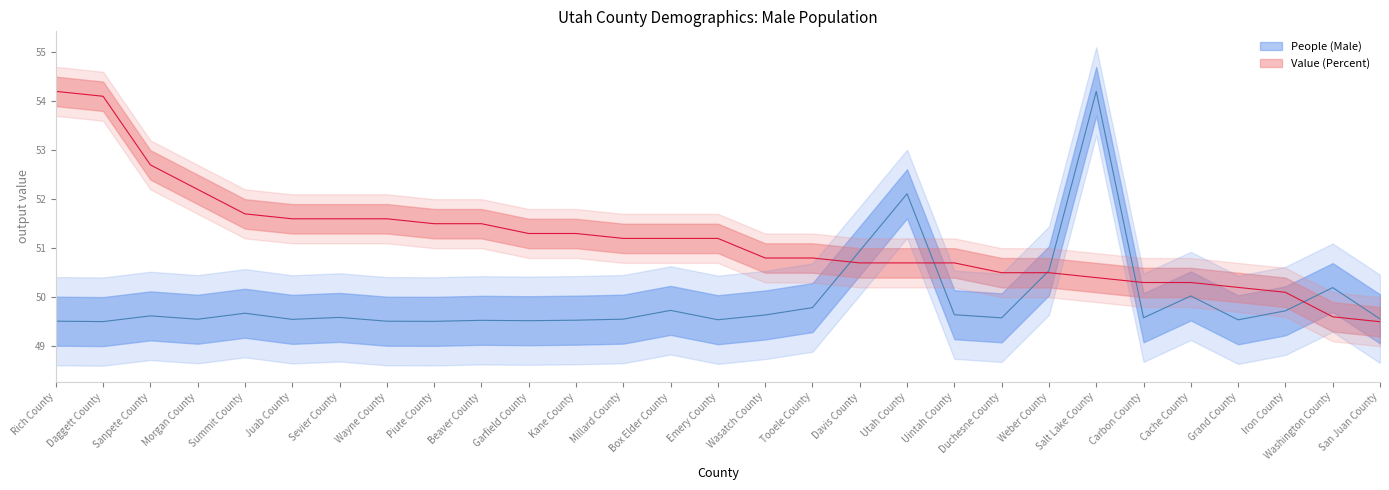

Does the chart have visible grid lines?

No